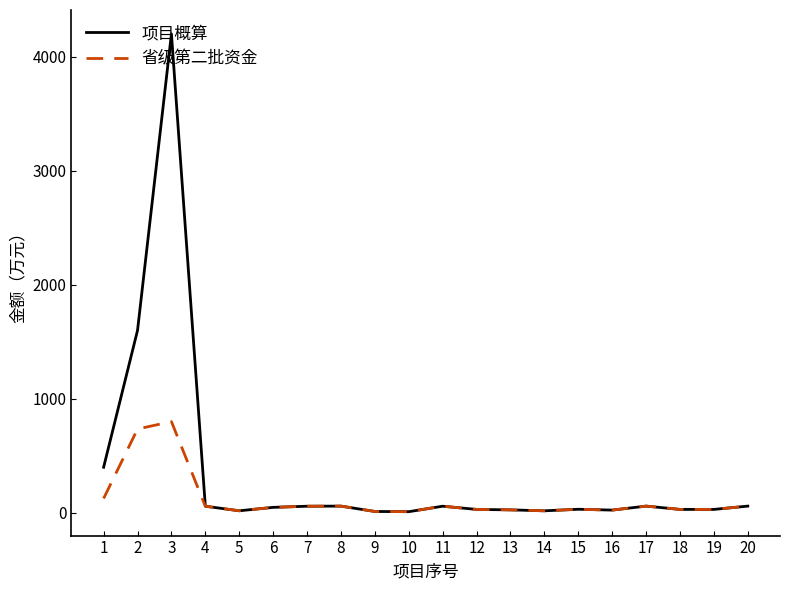

What is the highest value of the 省级第二批资金 series?

800.0